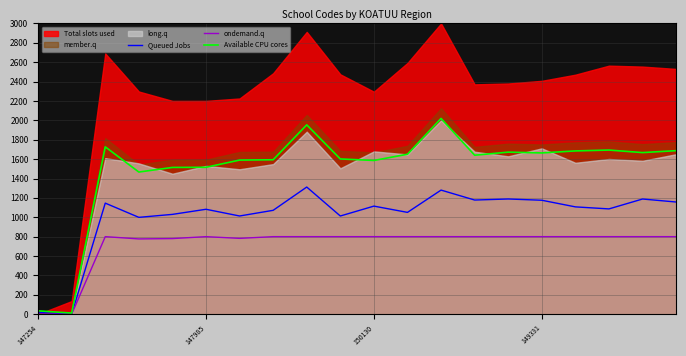

What is the highest value of the ondemand.q series?

800.0